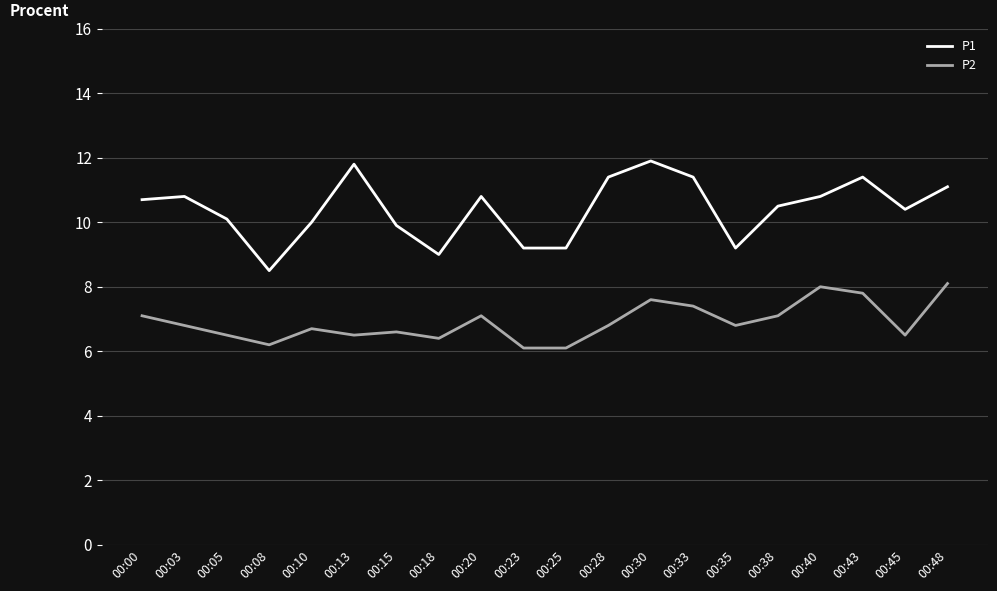

Rank the series by their average value, from highest to lowest.

P1, P2